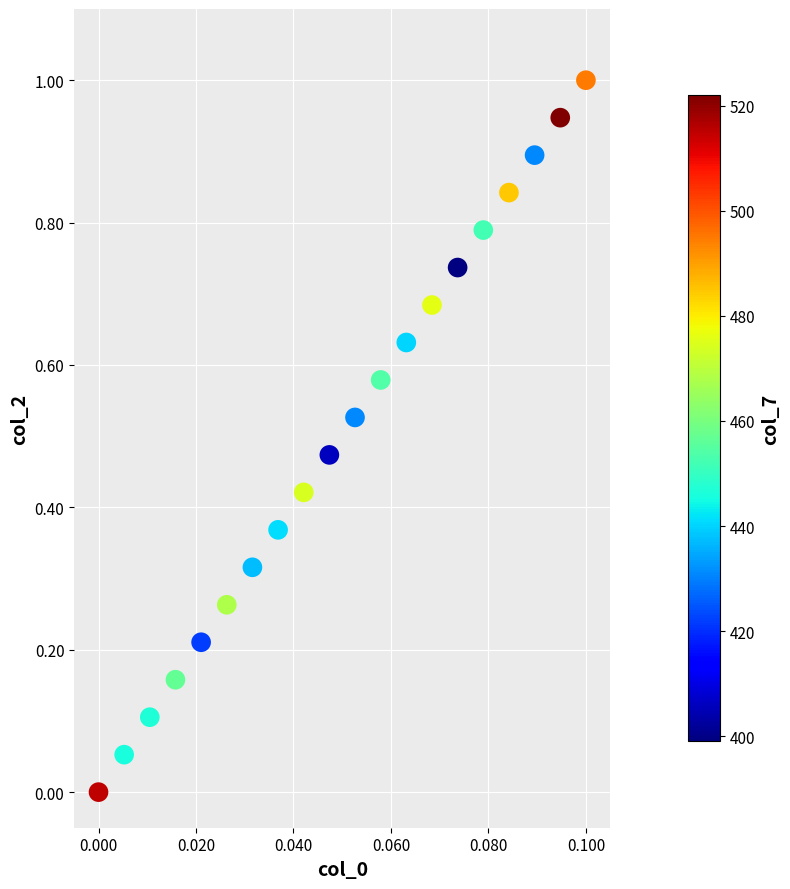

What is the range of Y values (max minus min)?

1.0